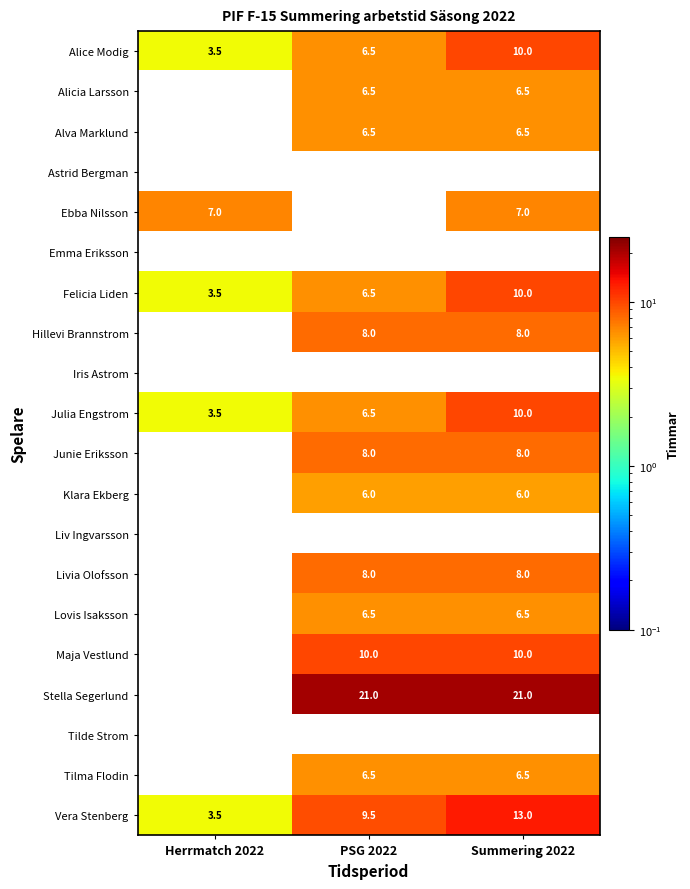

Is it true that Alice Modig equals 6.5 at PSG 2022?

True